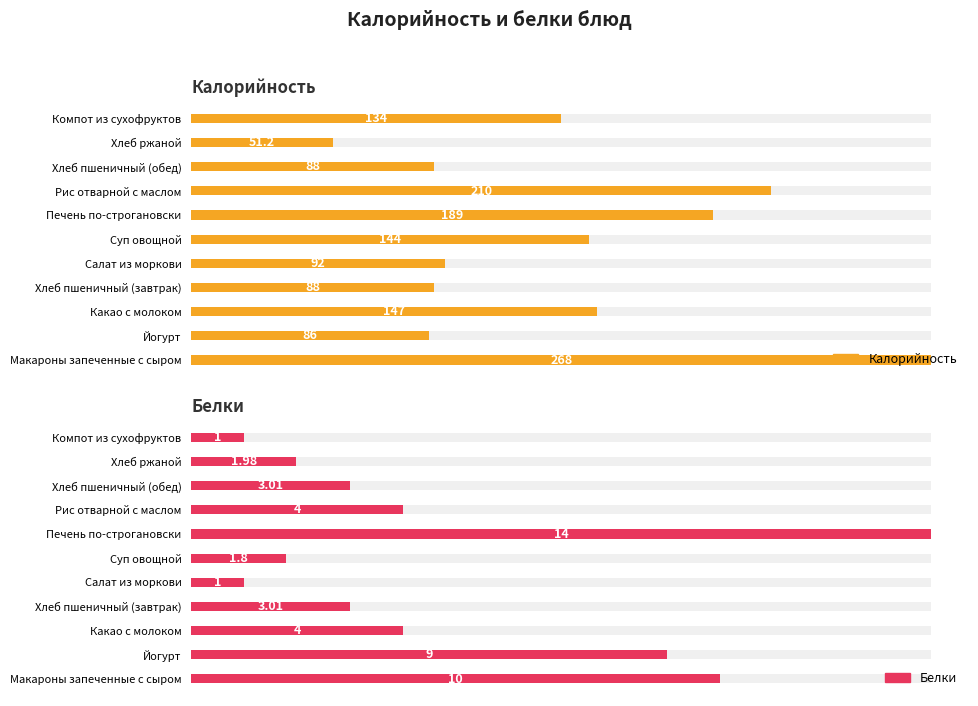

The value of Белки at Хлеб пшеничный (обед) is 3.0. True or false?

True